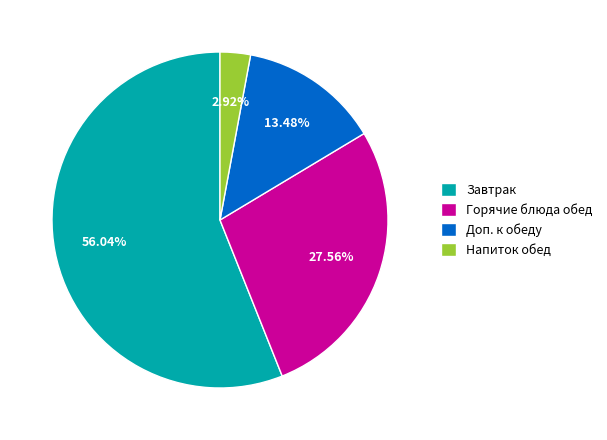

Combined, do Завтрак and Горячие блюда обед account for over 50%?

Yes